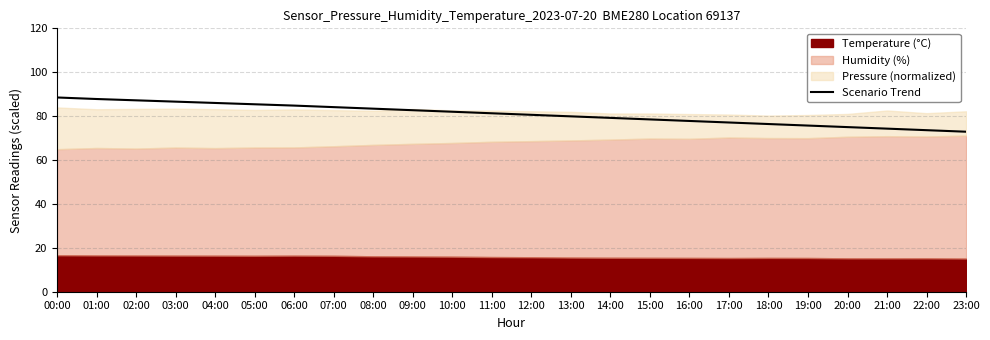

What value does the data have at 00:00?

88.5